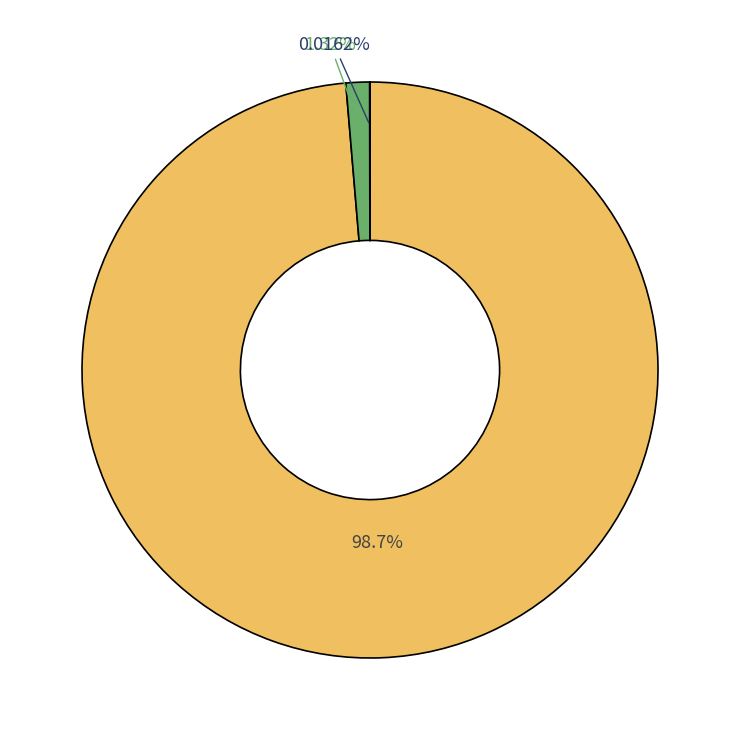

Is there any slice that represents more than half of the pie?

Yes